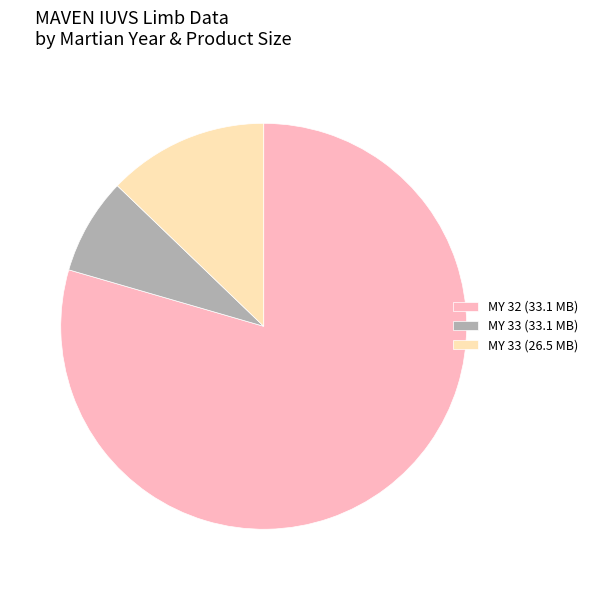

Does any single category account for the majority?

Yes